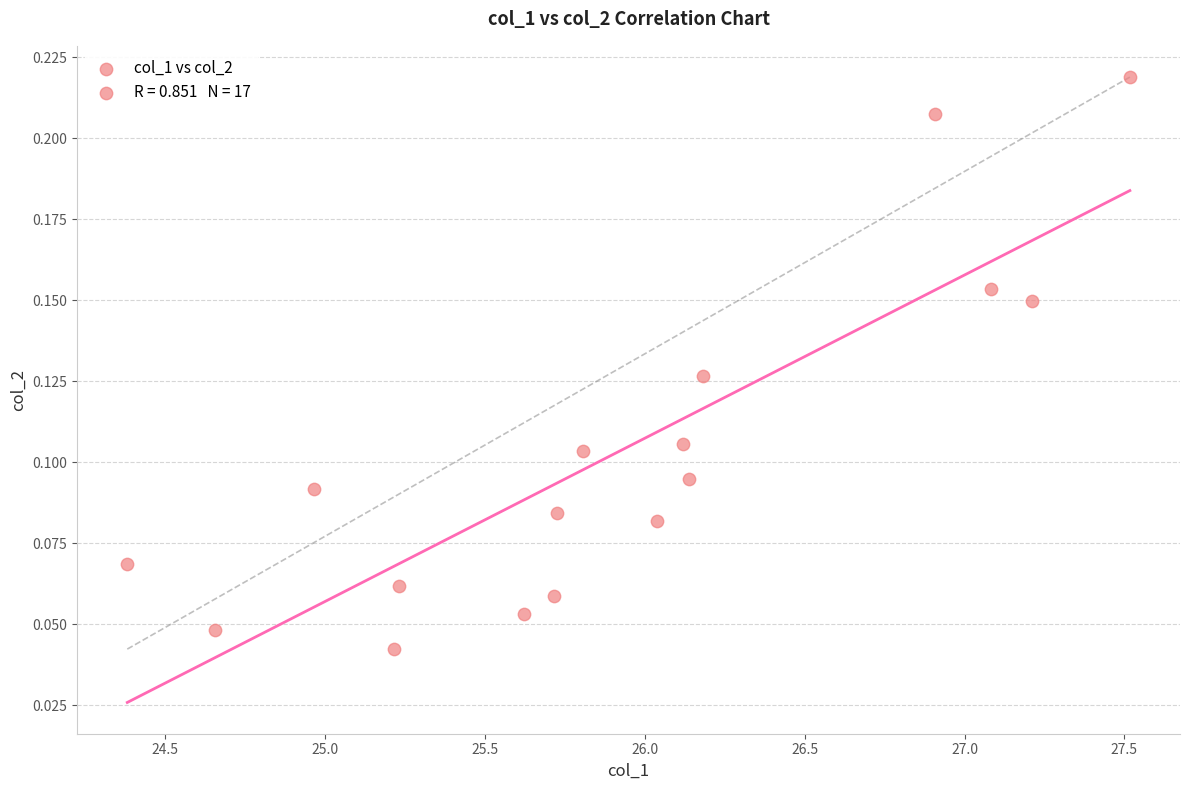

What is the range of X values (max minus min)?

3.1